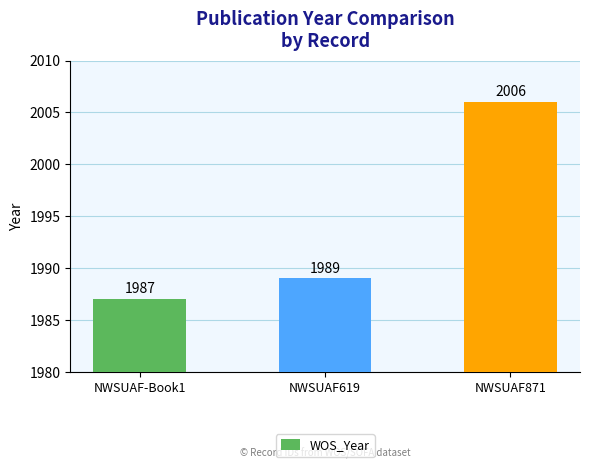

What is the difference between the maximum and minimum values?

19